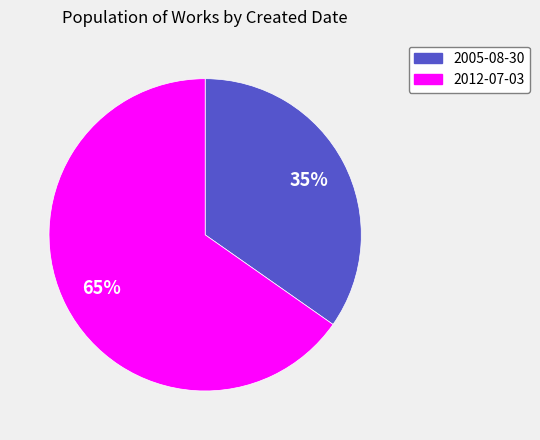

True or false: 2012-07-03 accounts for 65% of the total.

True